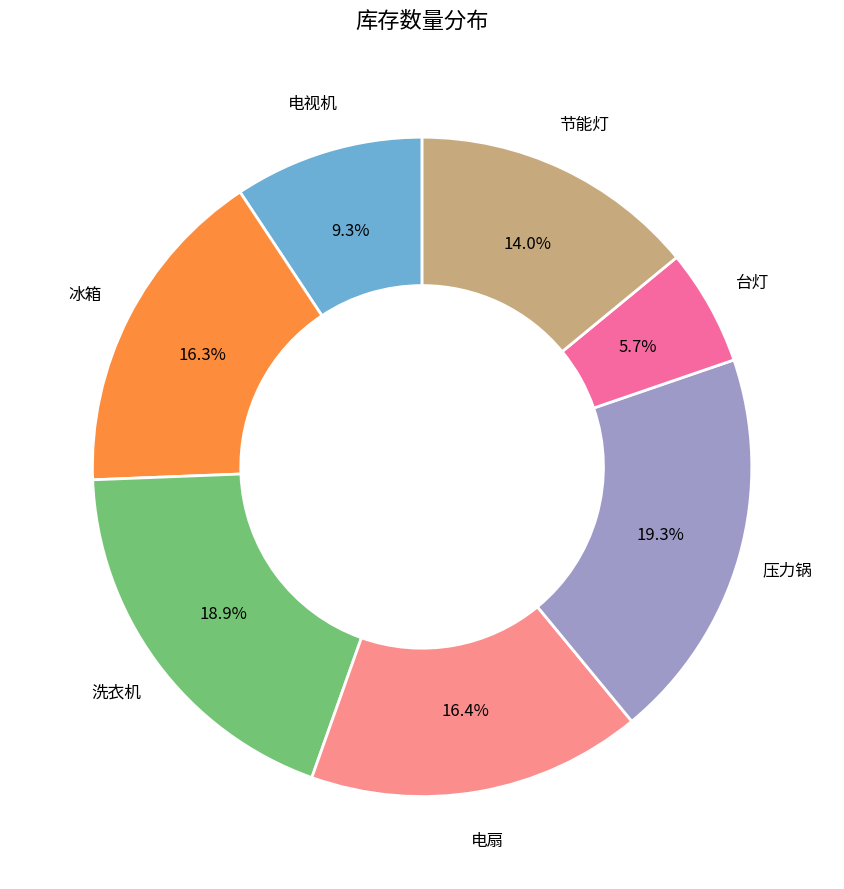

True or false: 节能灯 accounts for 3% of the total.

False